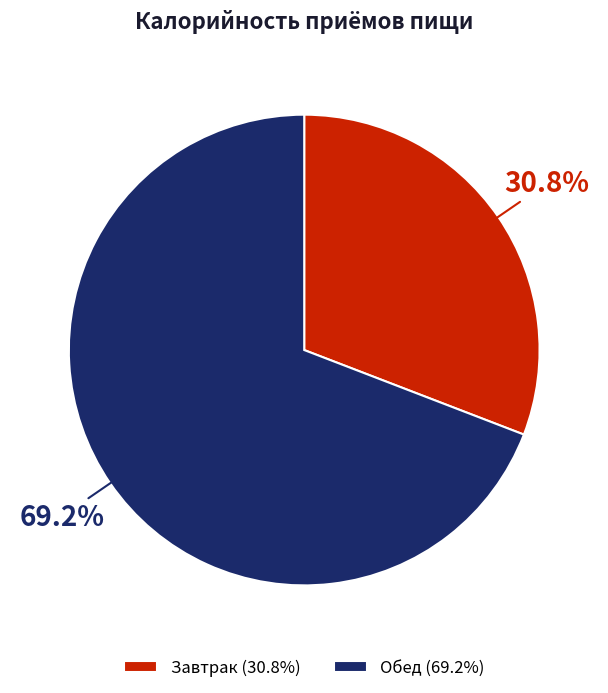

Does any single category account for the majority?

Yes